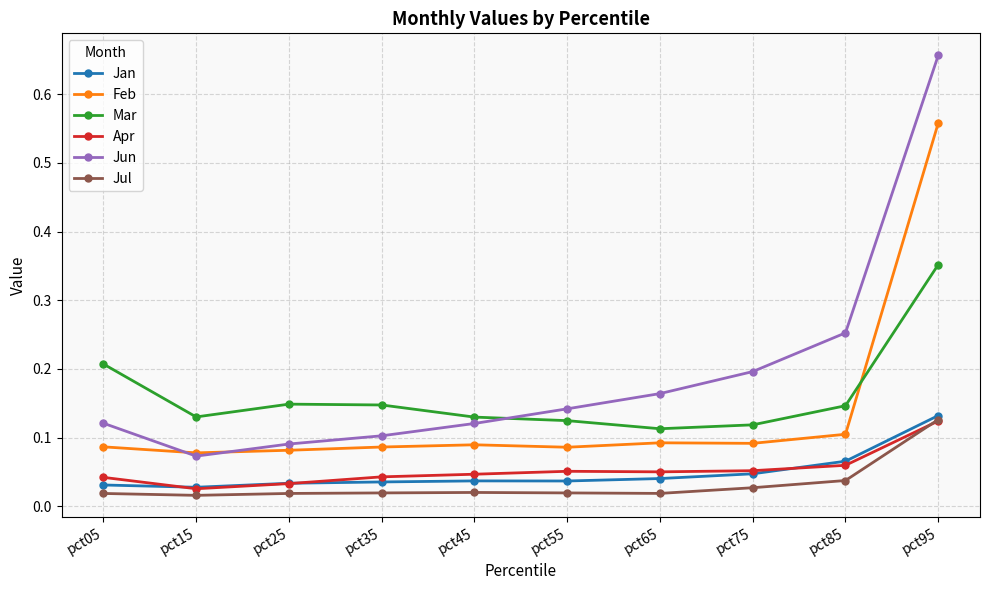

Count the Jun values in the range 0 to 1.

10